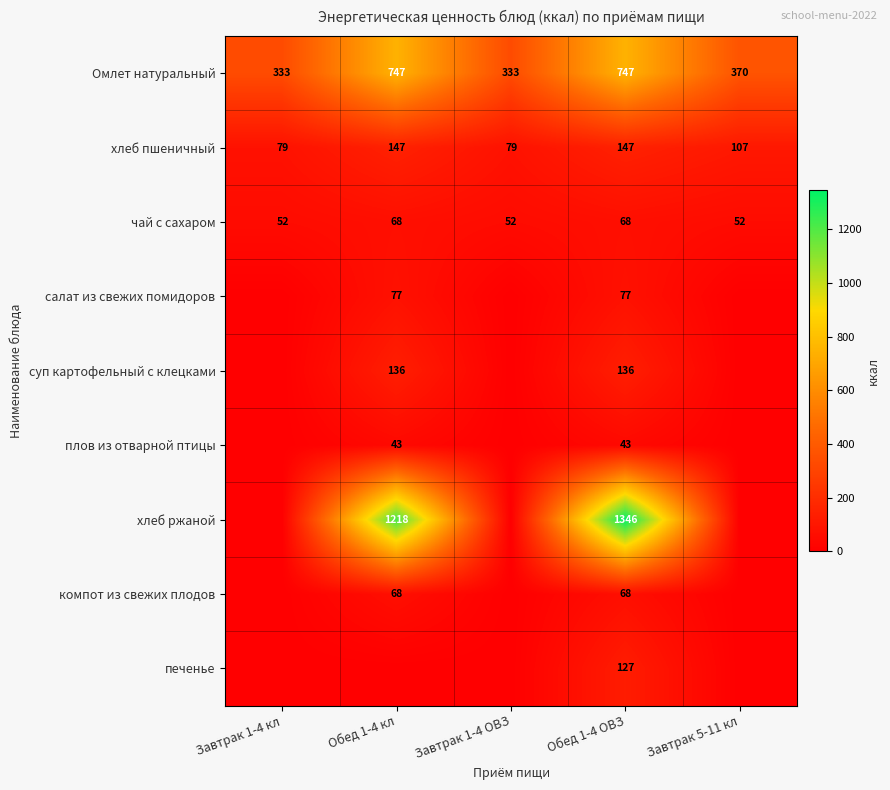

Which category has the highest value across all series?

Обед 1-4 ОВЗ